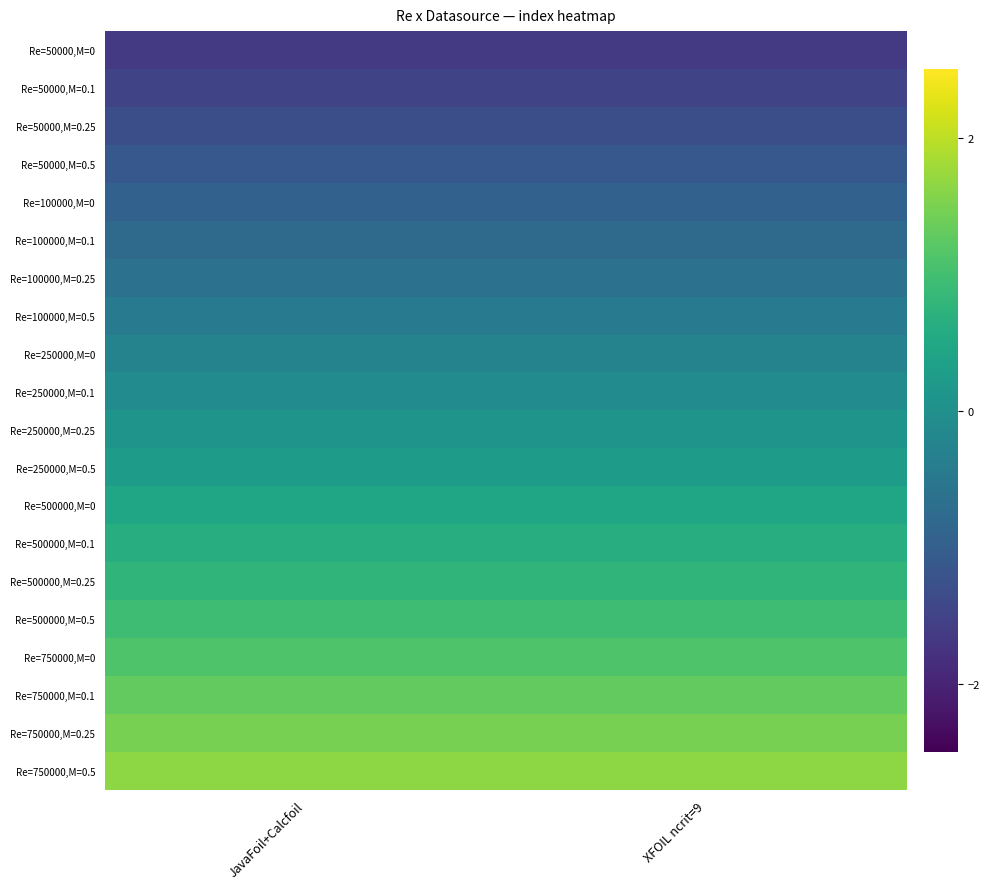

Reading left to right, list all the values displayed in this chart.

Re=50000,M=0: JavaFoil+Calcfoil=-1.6	XFOIL ncrit=9=-1.6
Re=50000,M=0.1: JavaFoil+Calcfoil=-1.5	XFOIL ncrit=9=-1.5
Re=50000,M=0.25: JavaFoil+Calcfoil=-1.3	XFOIL ncrit=9=-1.3
Re=50000,M=0.5: JavaFoil+Calcfoil=-1.1	XFOIL ncrit=9=-1.1
Re=100000,M=0: JavaFoil+Calcfoil=-1.0	XFOIL ncrit=9=-1.0
Re=100000,M=0.1: JavaFoil+Calcfoil=-0.8	XFOIL ncrit=9=-0.8
Re=100000,M=0.25: JavaFoil+Calcfoil=-0.6	XFOIL ncrit=9=-0.6
Re=100000,M=0.5: JavaFoil+Calcfoil=-0.4	XFOIL ncrit=9=-0.4
Re=250000,M=0: JavaFoil+Calcfoil=-0.3	XFOIL ncrit=9=-0.3
Re=250000,M=0.1: JavaFoil+Calcfoil=-0.1	XFOIL ncrit=9=-0.1
Re=250000,M=0.25: JavaFoil+Calcfoil=0.1	XFOIL ncrit=9=0.1
Re=250000,M=0.5: JavaFoil+Calcfoil=0.3	XFOIL ncrit=9=0.3
Re=500000,M=0: JavaFoil+Calcfoil=0.4	XFOIL ncrit=9=0.4
Re=500000,M=0.1: JavaFoil+Calcfoil=0.6	XFOIL ncrit=9=0.6
Re=500000,M=0.25: JavaFoil+Calcfoil=0.8	XFOIL ncrit=9=0.8
Re=500000,M=0.5: JavaFoil+Calcfoil=1.0	XFOIL ncrit=9=1.0
Re=750000,M=0: JavaFoil+Calcfoil=1.1	XFOIL ncrit=9=1.1
Re=750000,M=0.1: JavaFoil+Calcfoil=1.3	XFOIL ncrit=9=1.3
Re=750000,M=0.25: JavaFoil+Calcfoil=1.5	XFOIL ncrit=9=1.5
Re=750000,M=0.5: JavaFoil+Calcfoil=1.6	XFOIL ncrit=9=1.6